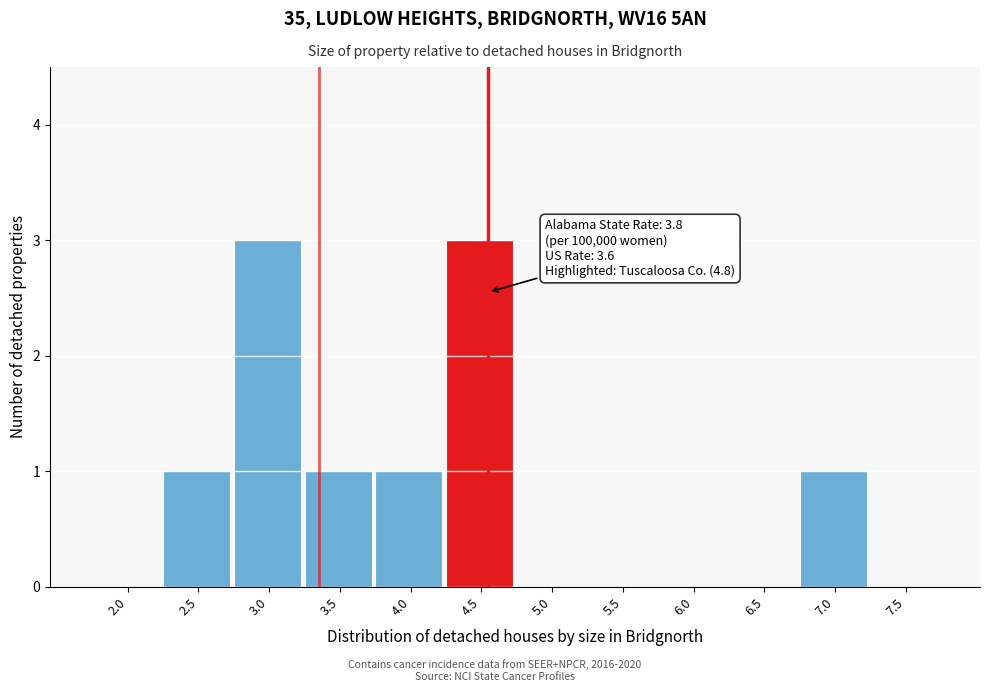

Reading right to left, extract all data points from this chart.

7.5=0	7.0=1	6.5=0	6.0=0	5.5=0	5.0=0	4.5=3	4.0=1	3.5=1	3.0=3	2.5=1	2.0=0